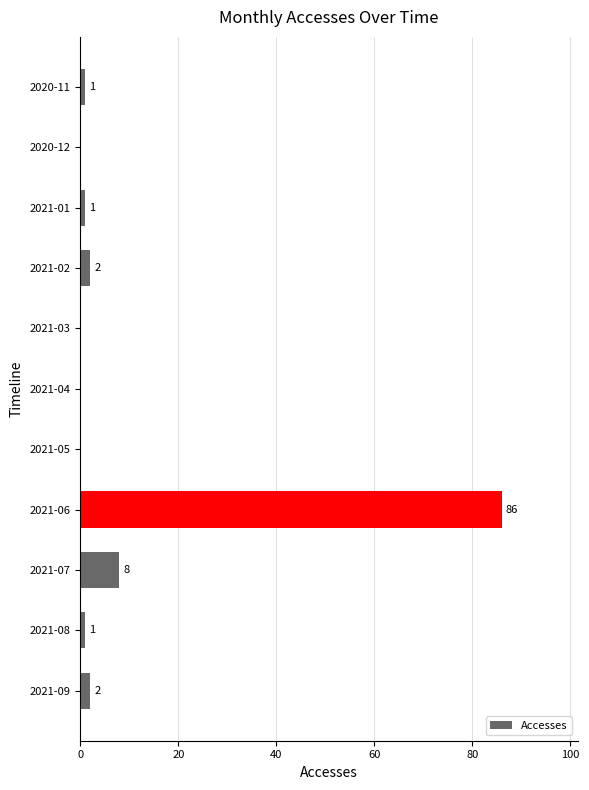

What is the approximate value at 2021-07, to the nearest 5?

10